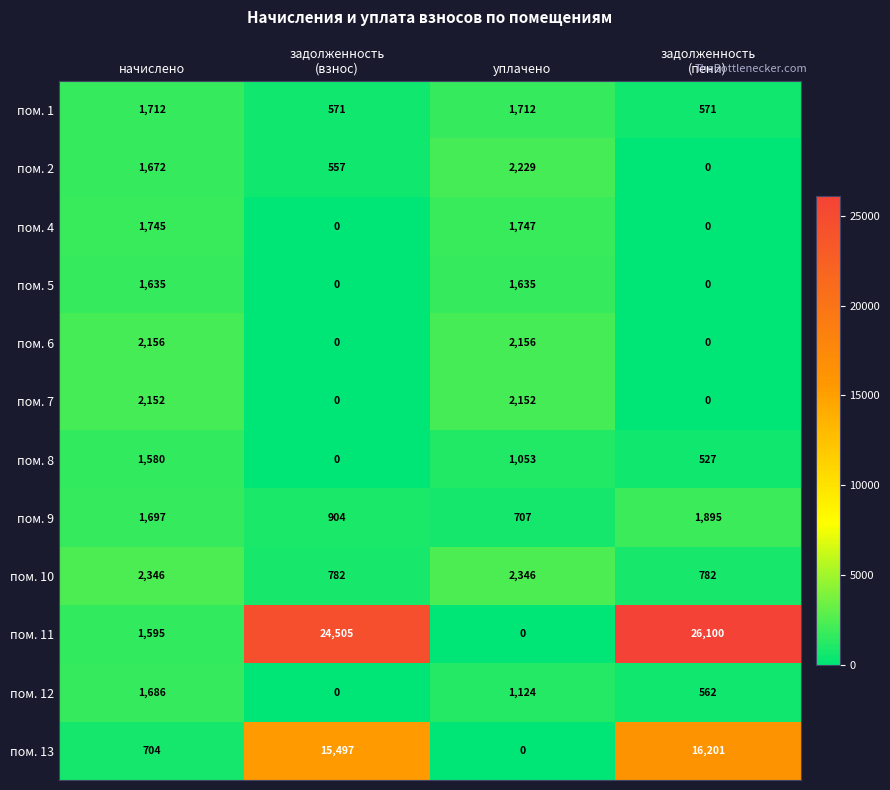

Which series has the largest total across all categories?

пом. 11